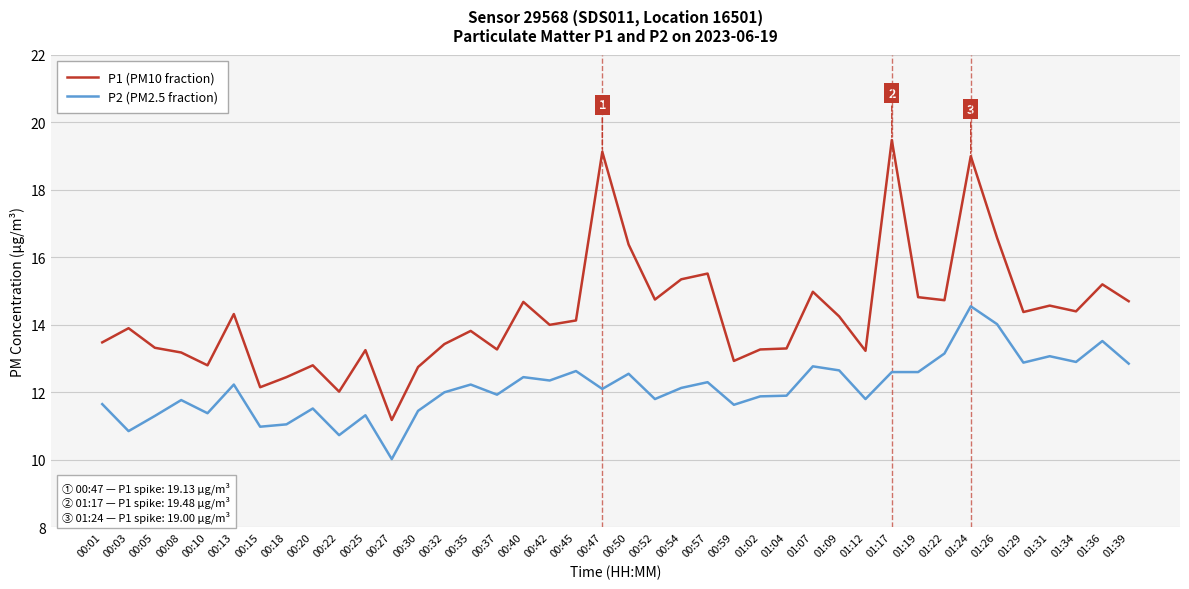

Rank the series by their average value, from lowest to highest.

P2 (PM2.5 fraction), P1 (PM10 fraction)